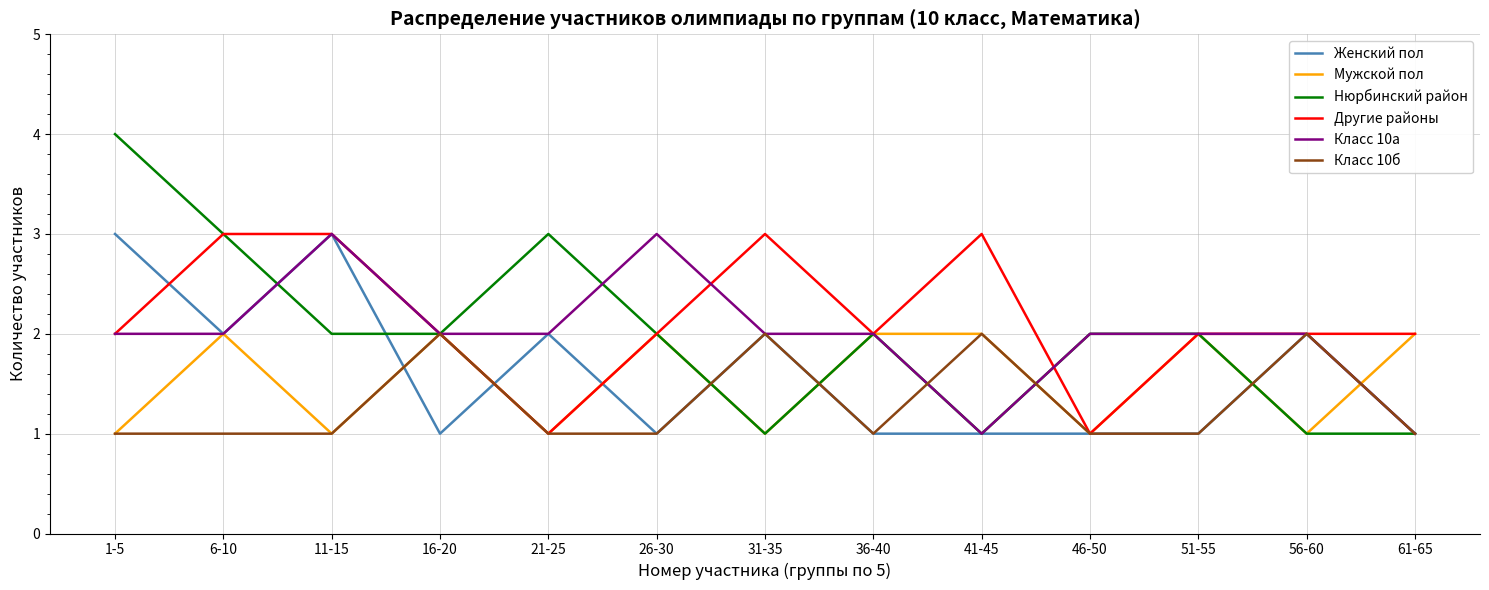

What position from the left is 21-25?

5